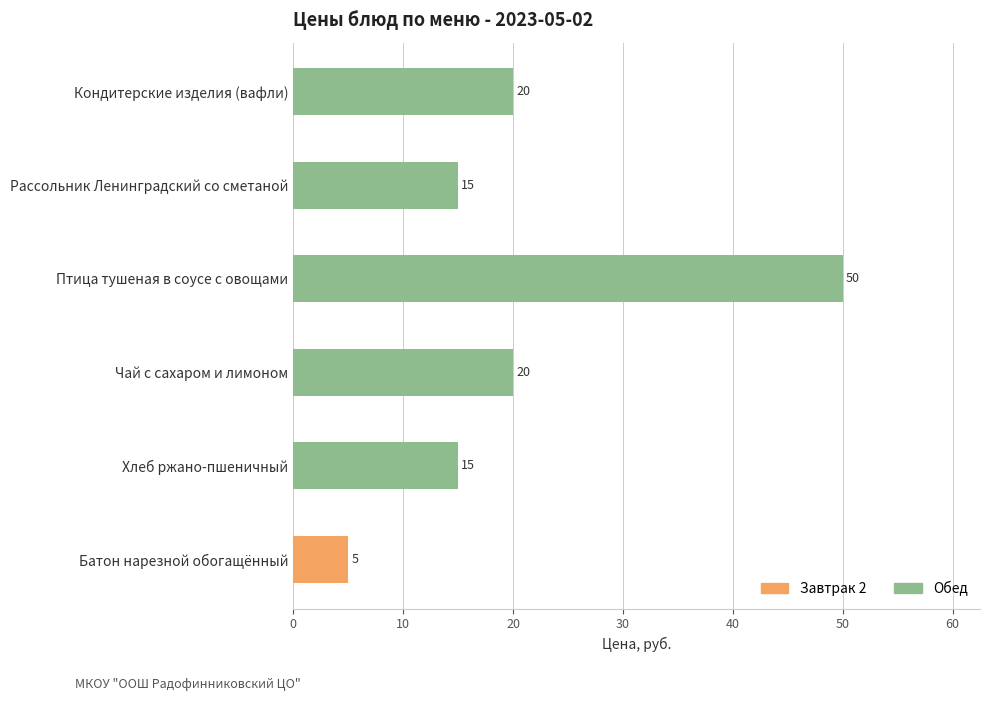

Count the values in the range 15 to 20.

4